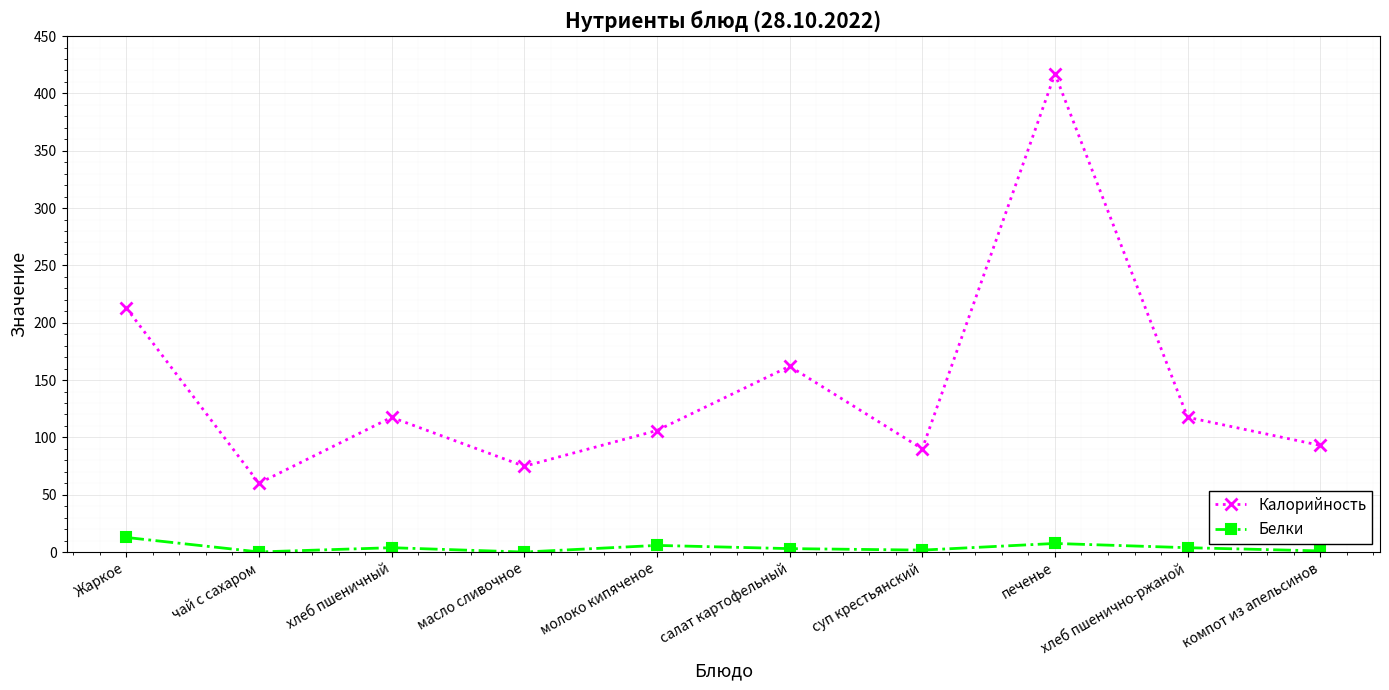

What is the difference between the Белки values at хлеб пшенично-ржаной and суп крестьянский?

2.1